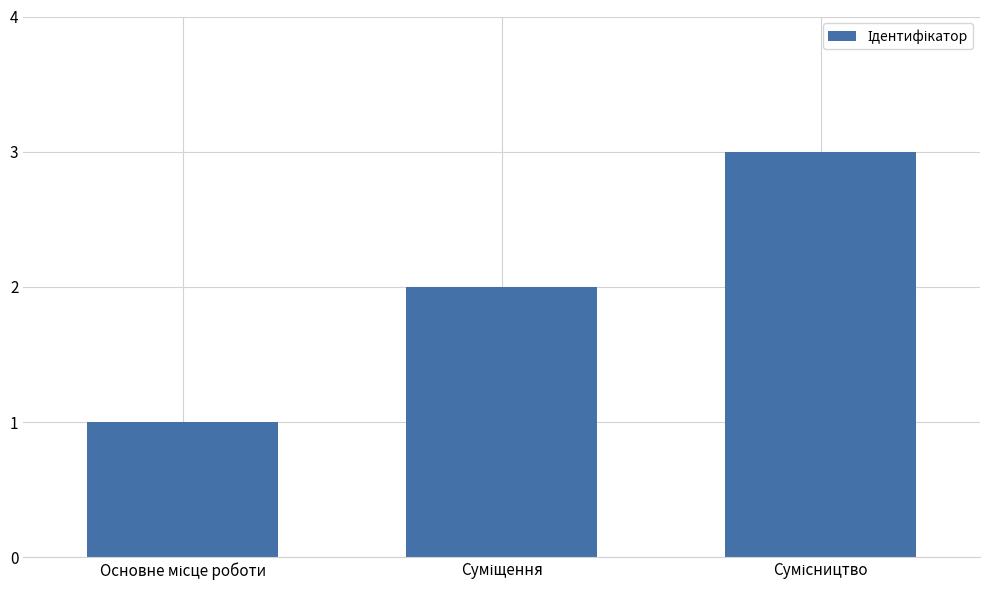

What is the sum of all values?

6